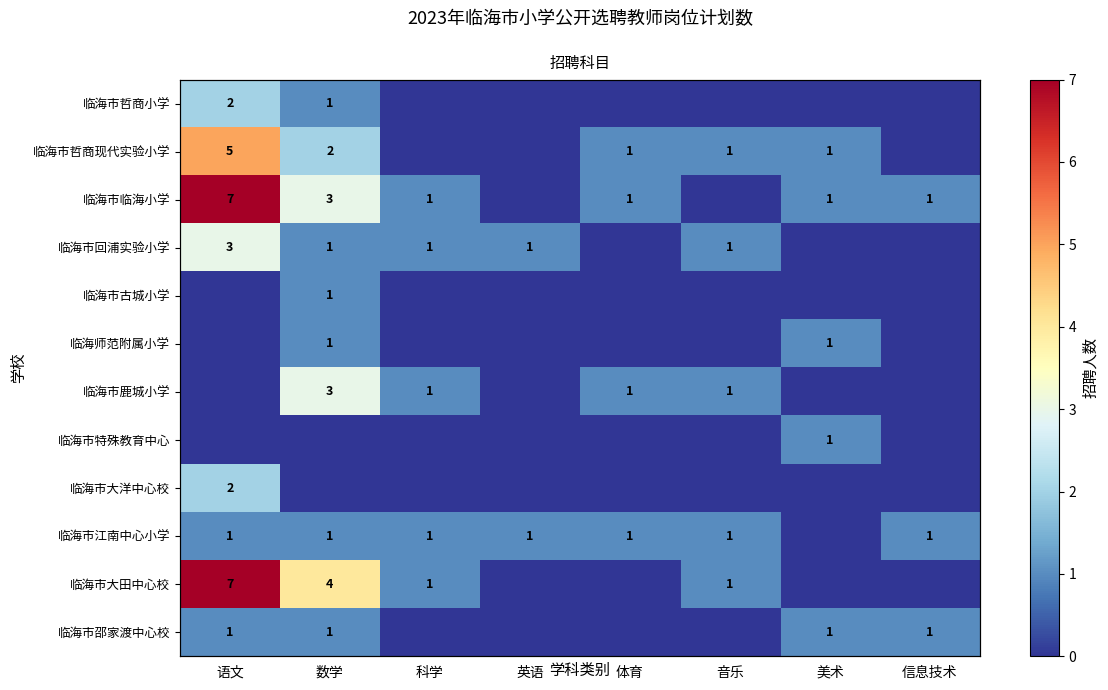

Count the number of categories in the chart.

8